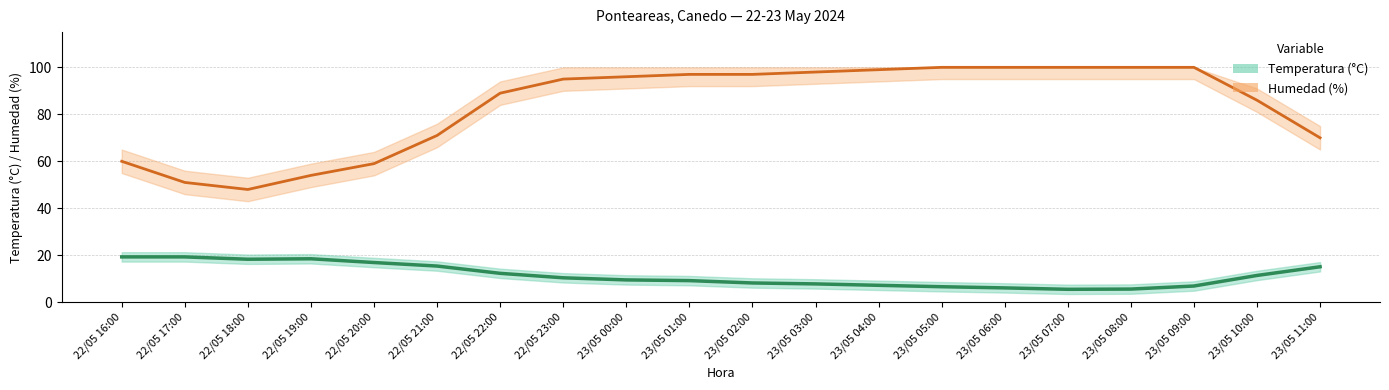

What is the total value across all series at 23/05 03:00?

105.8